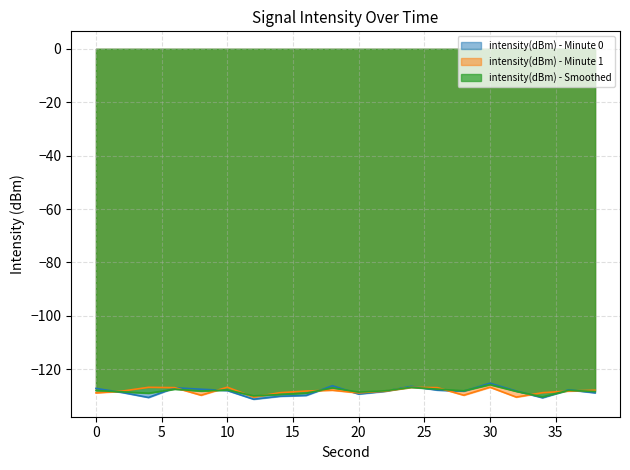

What is the difference between the second highest and second lowest values in the intensity(dBm) - Minute 1 series?

3.7